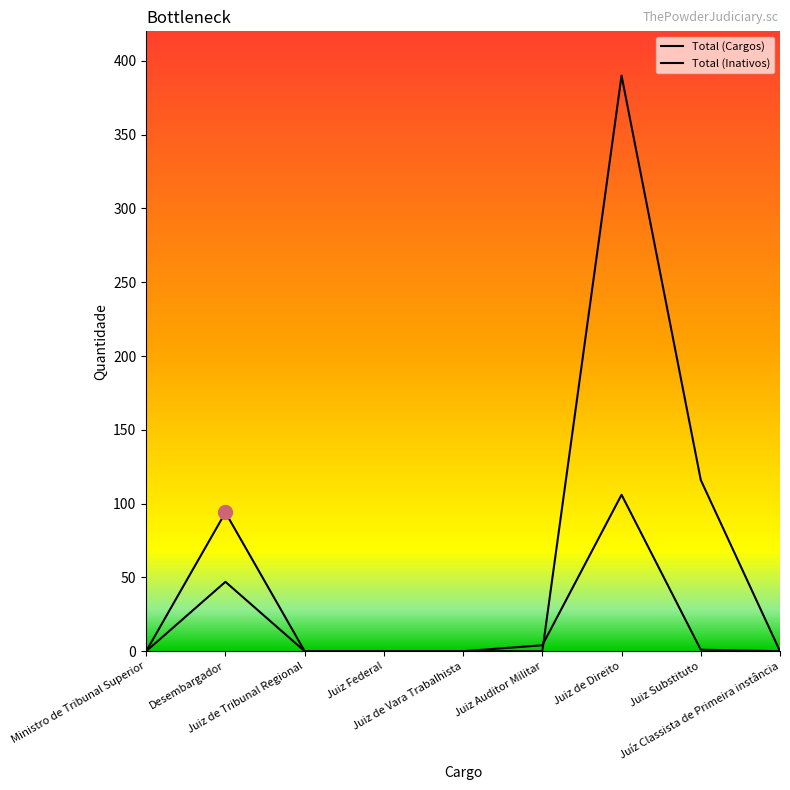

How many values in the Total (Cargos) series exceed 0?

3